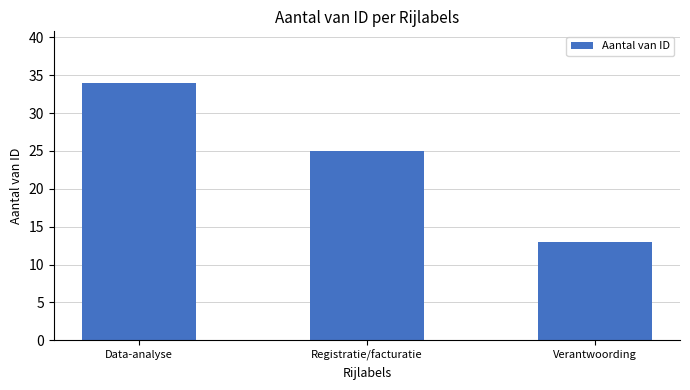

Count the number of categories in the chart.

3